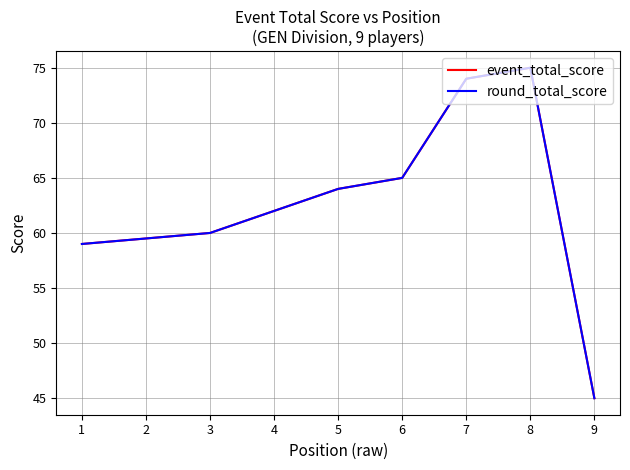

Is this an area chart (filled region under the line)?

No